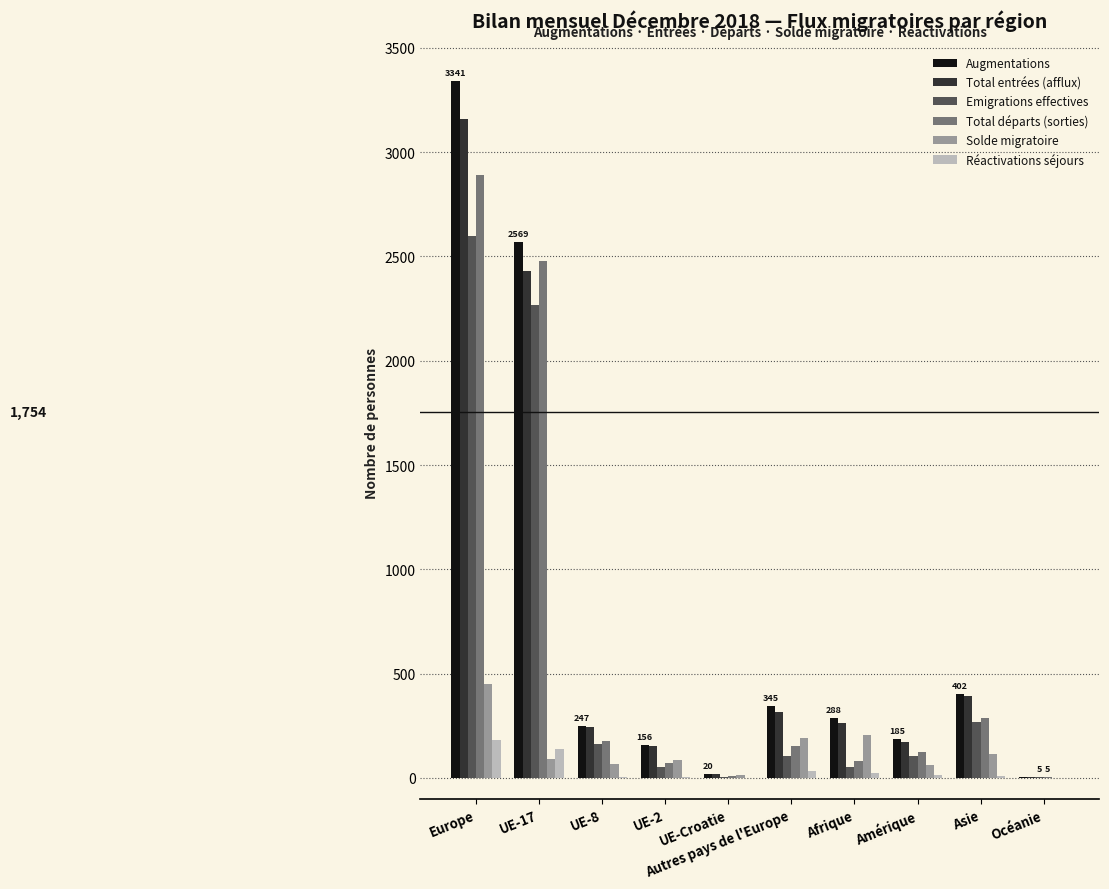

True or false: Total entrées (afflux) has a value of 171 at Amérique.

True